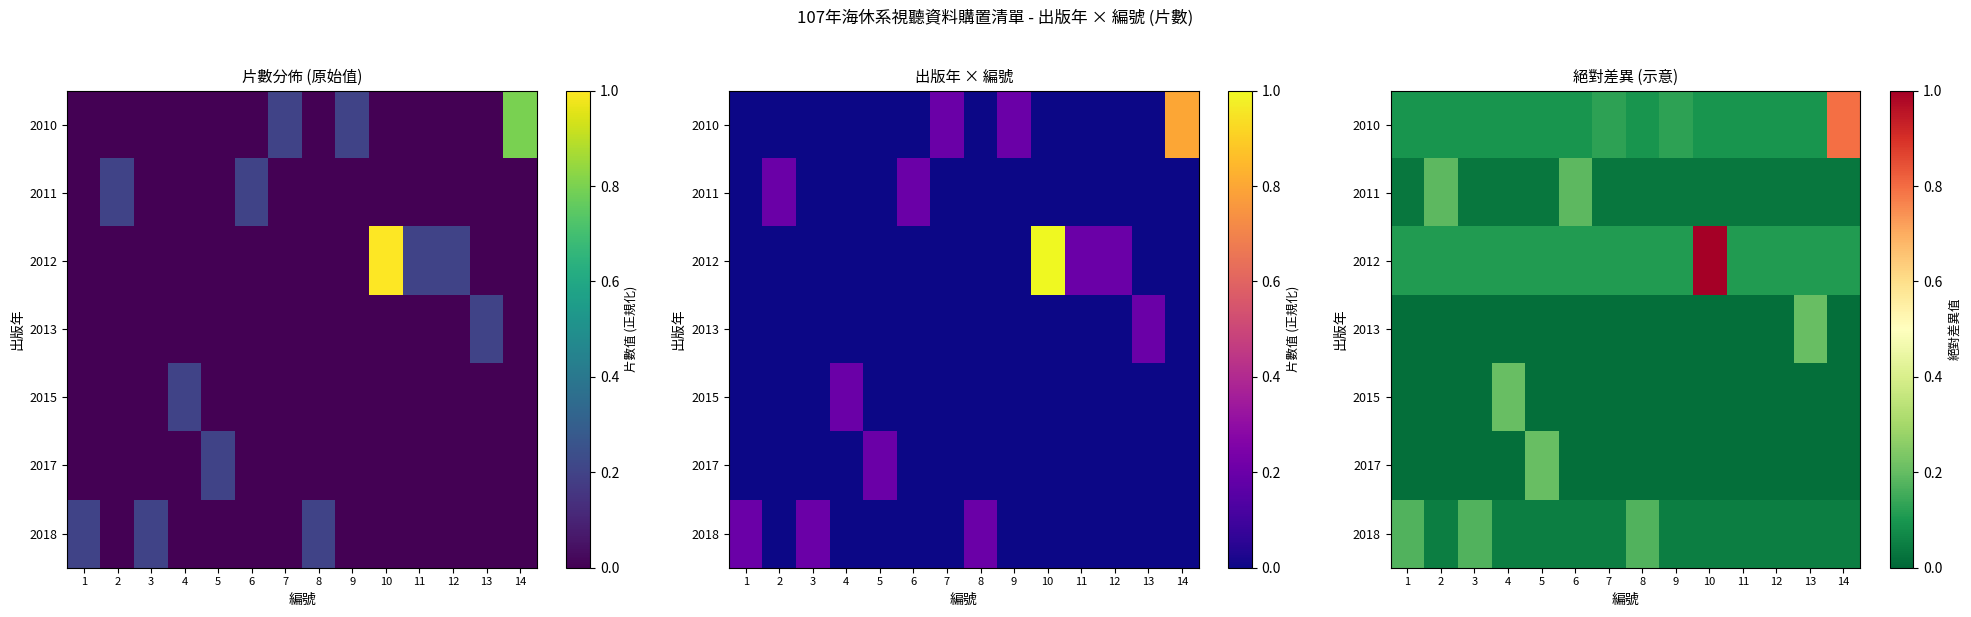

What is the total value across all series at 12?

0.3